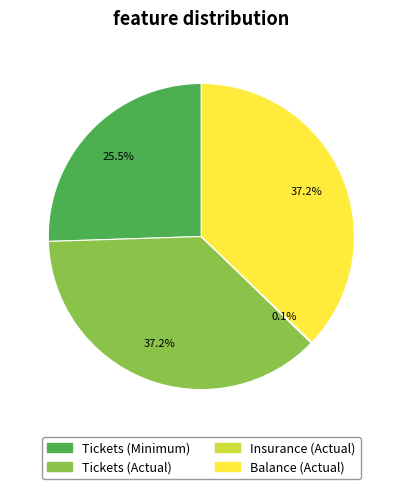

Which has a higher value, Tickets (Minimum) or Tickets (Actual)?

Tickets (Actual)